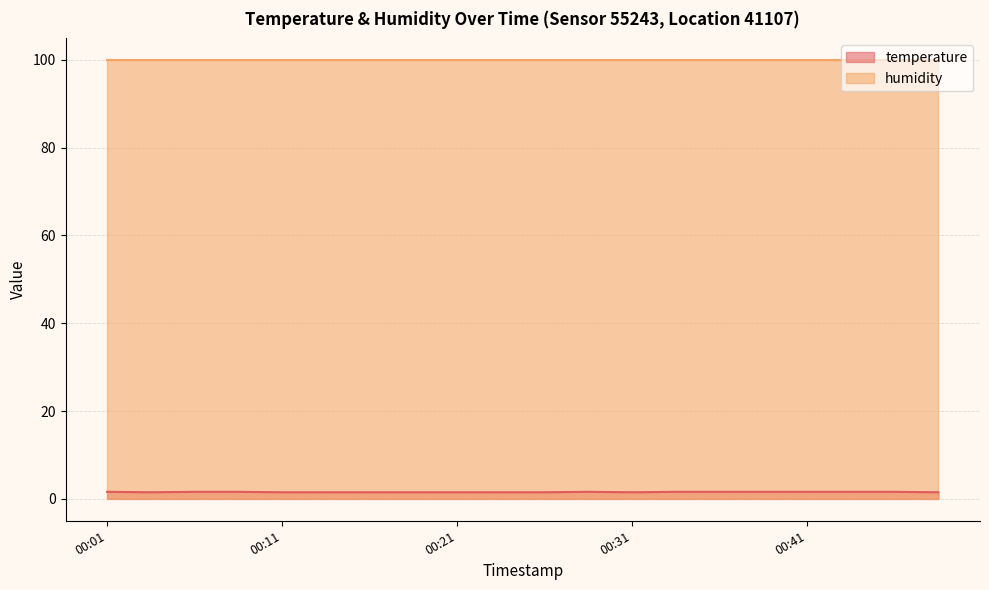

The value at 00:18 is 1.5. True or false?

True